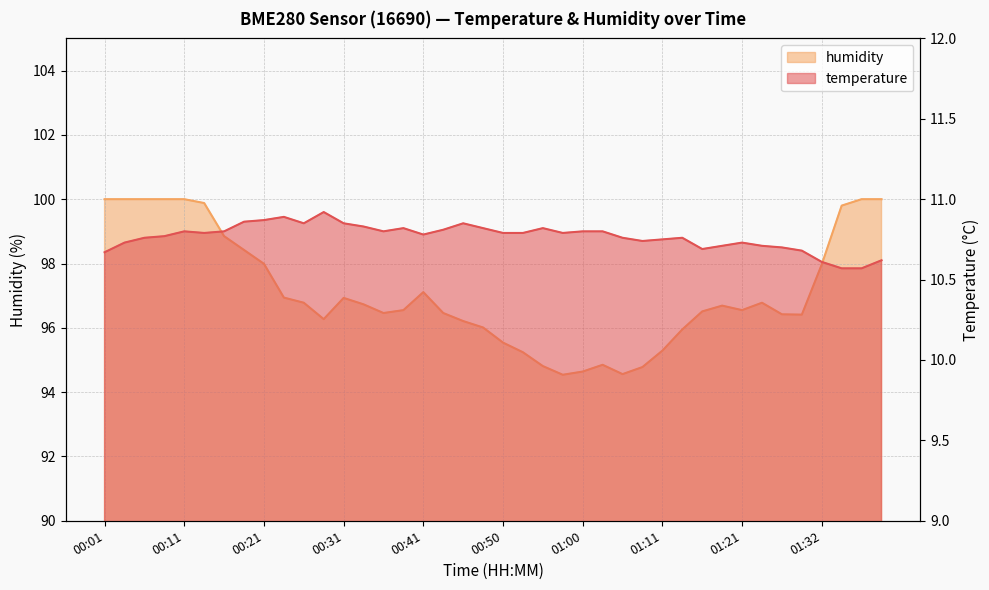

Reading right to left, extract all data points from this chart.

temperature: 10.6	10.6	10.6	10.6	10.7	10.7	10.7	10.7	10.7	10.7	10.8	10.8	10.7	10.8	10.8	10.8	10.8	10.8	10.8	10.8	10.8	10.8	10.8	10.8	10.8	10.8	10.8	10.8	10.9	10.8	10.9	10.9	10.9	10.8	10.8	10.8	10.8	10.8	10.7	10.7
humidity: 100.0	100.0	99.8	98.0	96.4	96.4	96.8	96.5	96.7	96.5	96.0	95.3	94.8	94.6	94.8	94.6	94.5	94.8	95.2	95.5	96.0	96.2	96.5	97.1	96.5	96.5	96.7	96.9	96.3	96.8	96.9	98.0	98.4	98.8	99.9	100.0	100.0	100.0	100.0	100.0